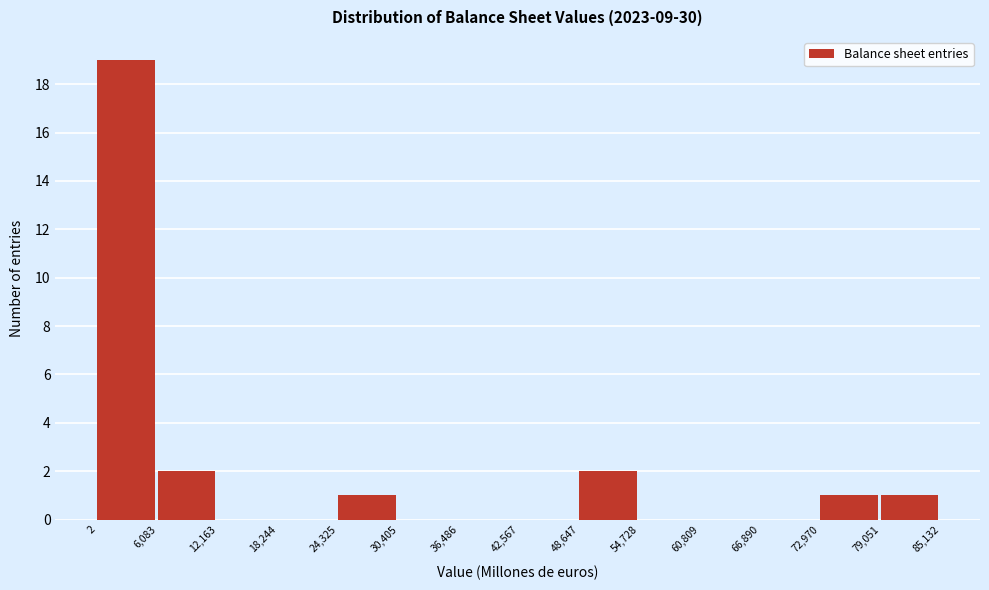

Over which range of the x-axis is the bar tallest?

2 to 6,083